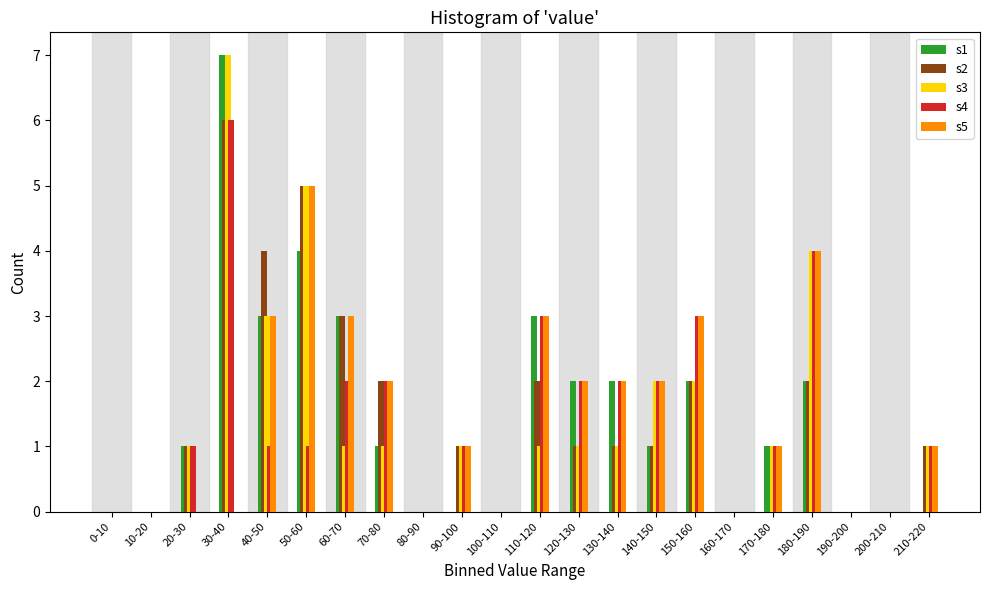

At which category is the sum across all series the highest?

30-40